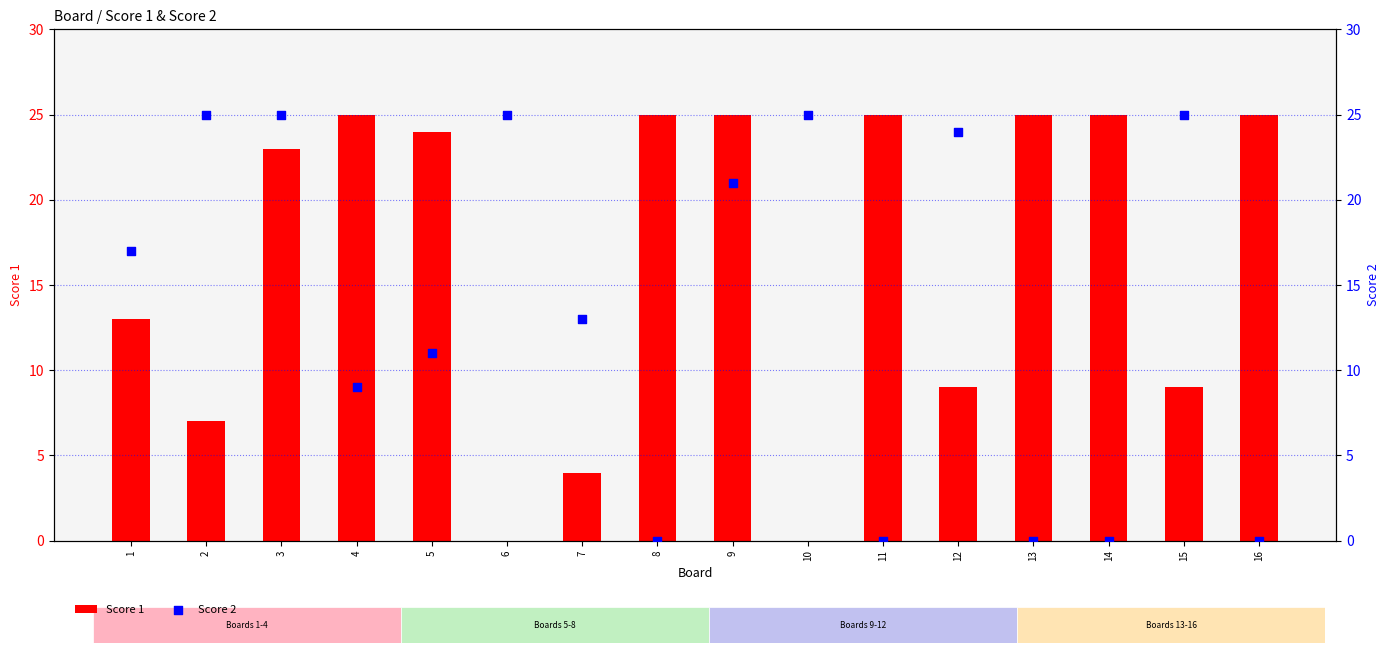

Is the value of Score 1 at 3 greater than the value of Score 2 at 13?

Yes